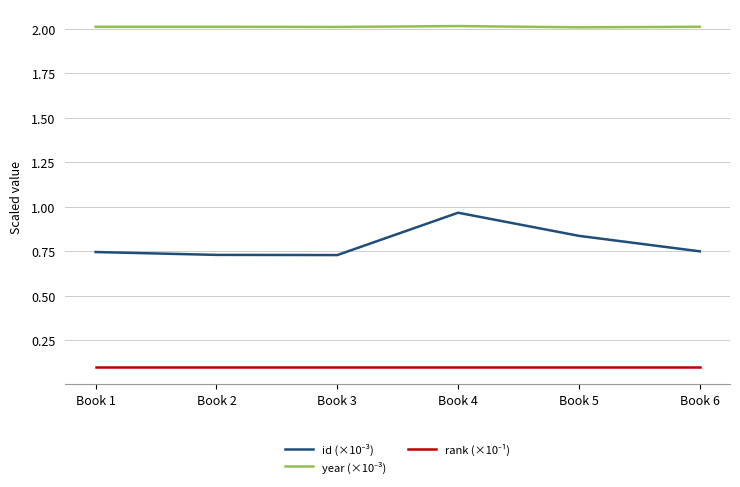

What is the greatest value displayed?

2.0